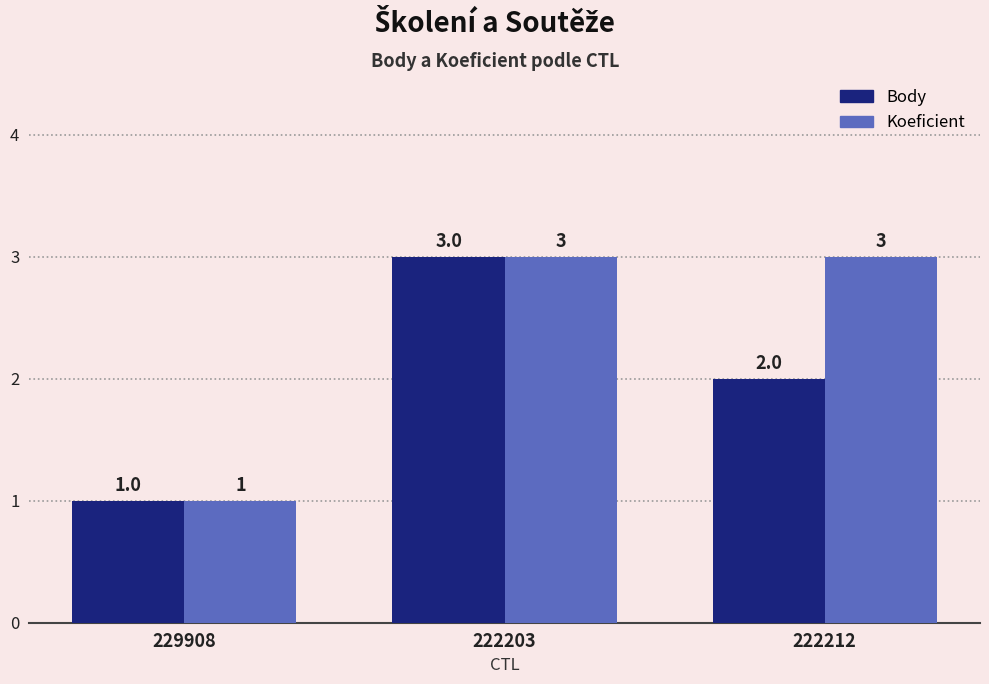

At which label does Koeficient reach its minimum?

229908